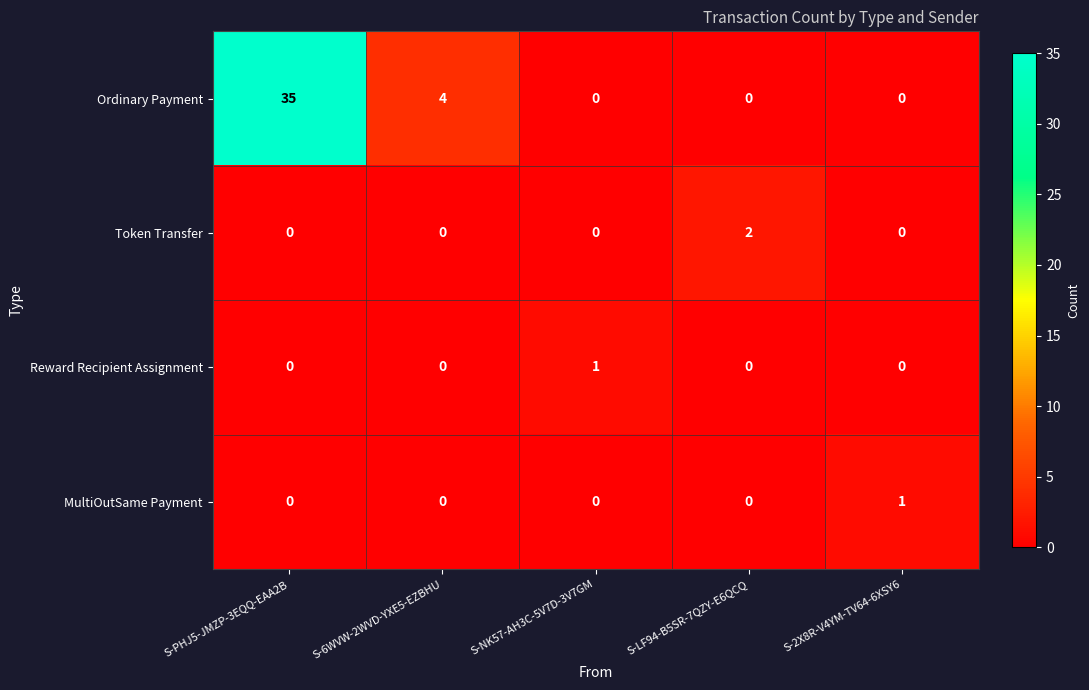

Which category has the highest value across all series?

S-PHJ5-JMZP-3EQQ-EAA2B